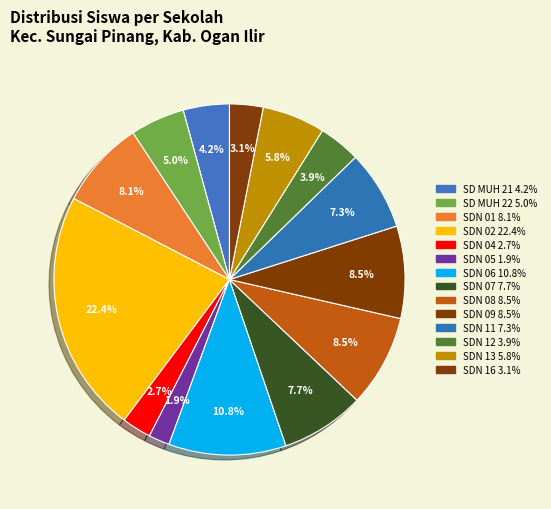

How many segments does this pie chart have?

14